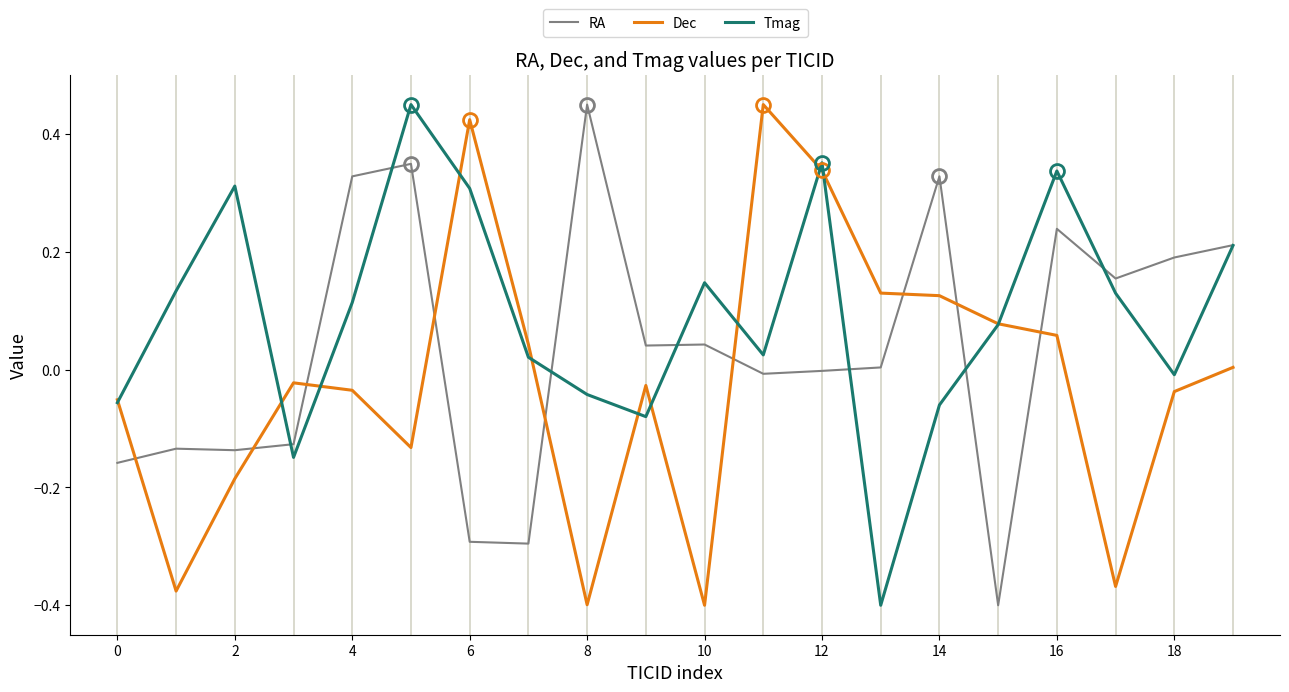

List the series in order of their overall mean, lowest first.

Dec, RA, Tmag